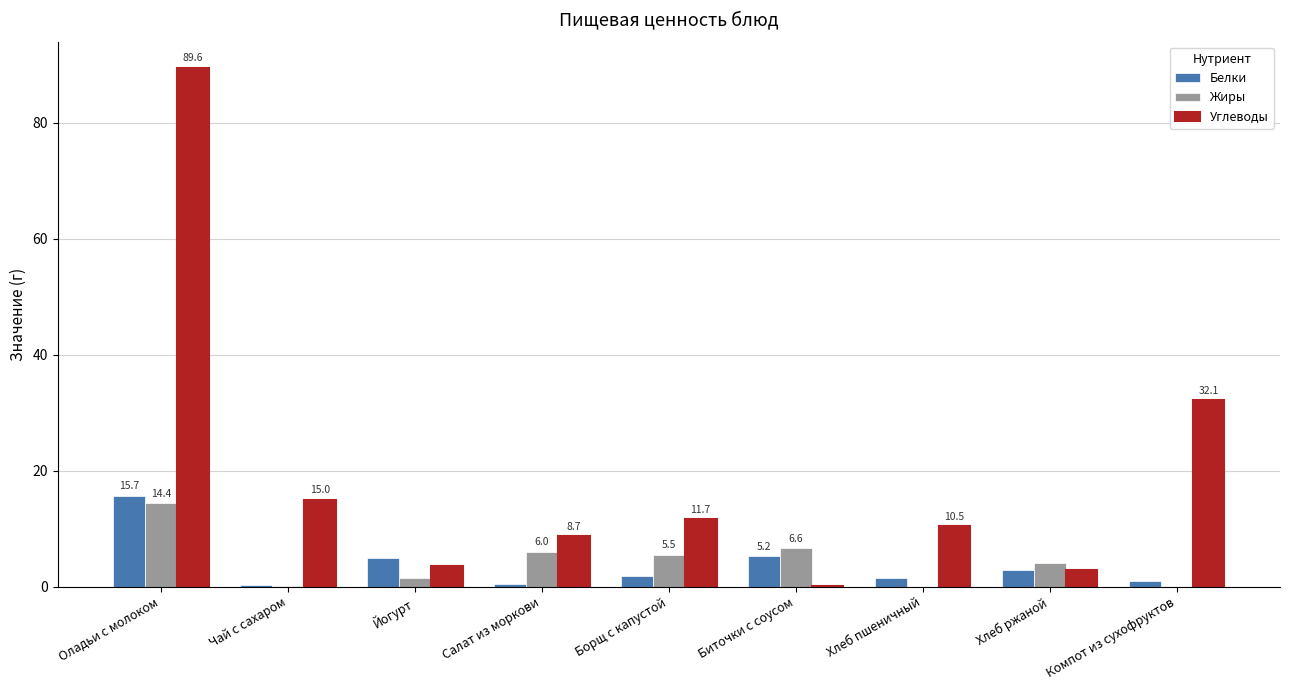

Are the bars grouped side by side (vs. stacked)?

Yes